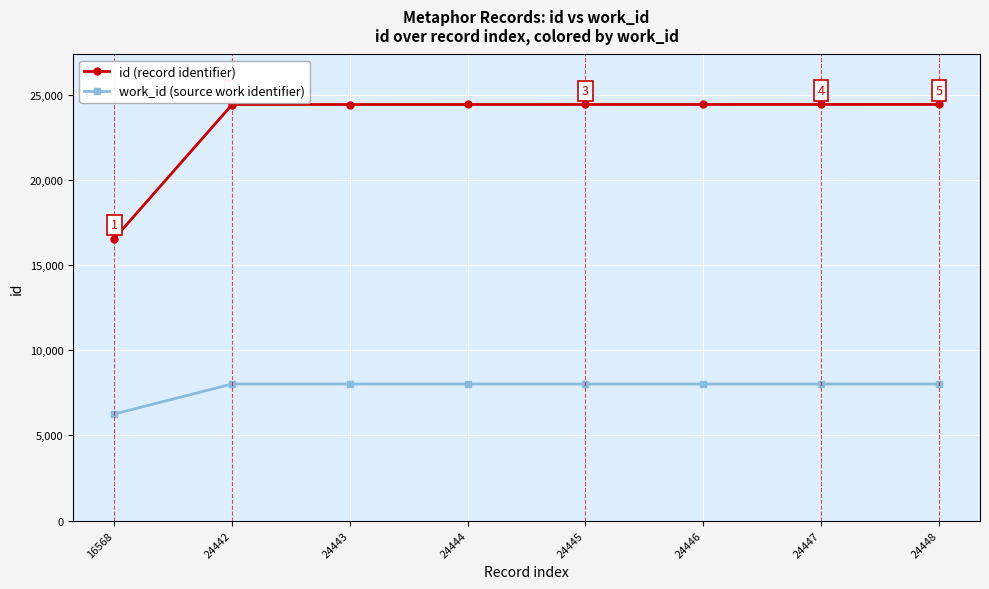

Which series changed the most between 16568 and 24444?

id (record identifier)